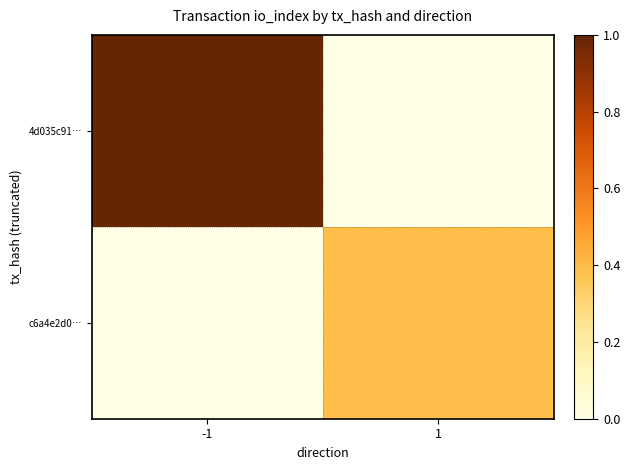

What is the maximum value shown in the chart?

1.0